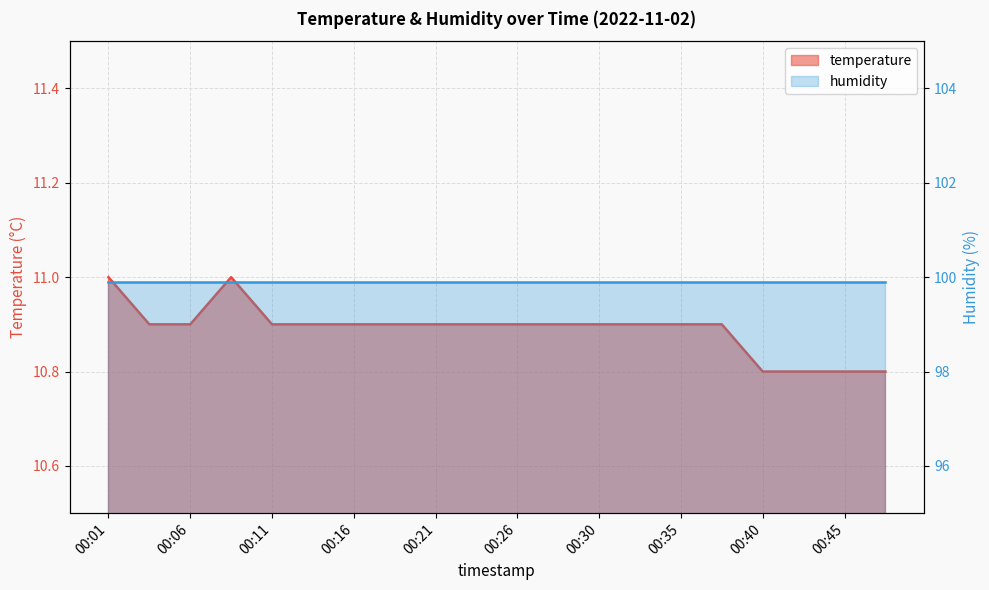

Rank the categories by value from highest to lowest.

00:01, 00:08, 00:04, 00:06, 00:11, 00:13, 00:16, 00:18, 00:21, 00:23, 00:26, 00:28, 00:30, 00:33, 00:35, 00:38, 00:40, 00:43, 00:45, 00:47